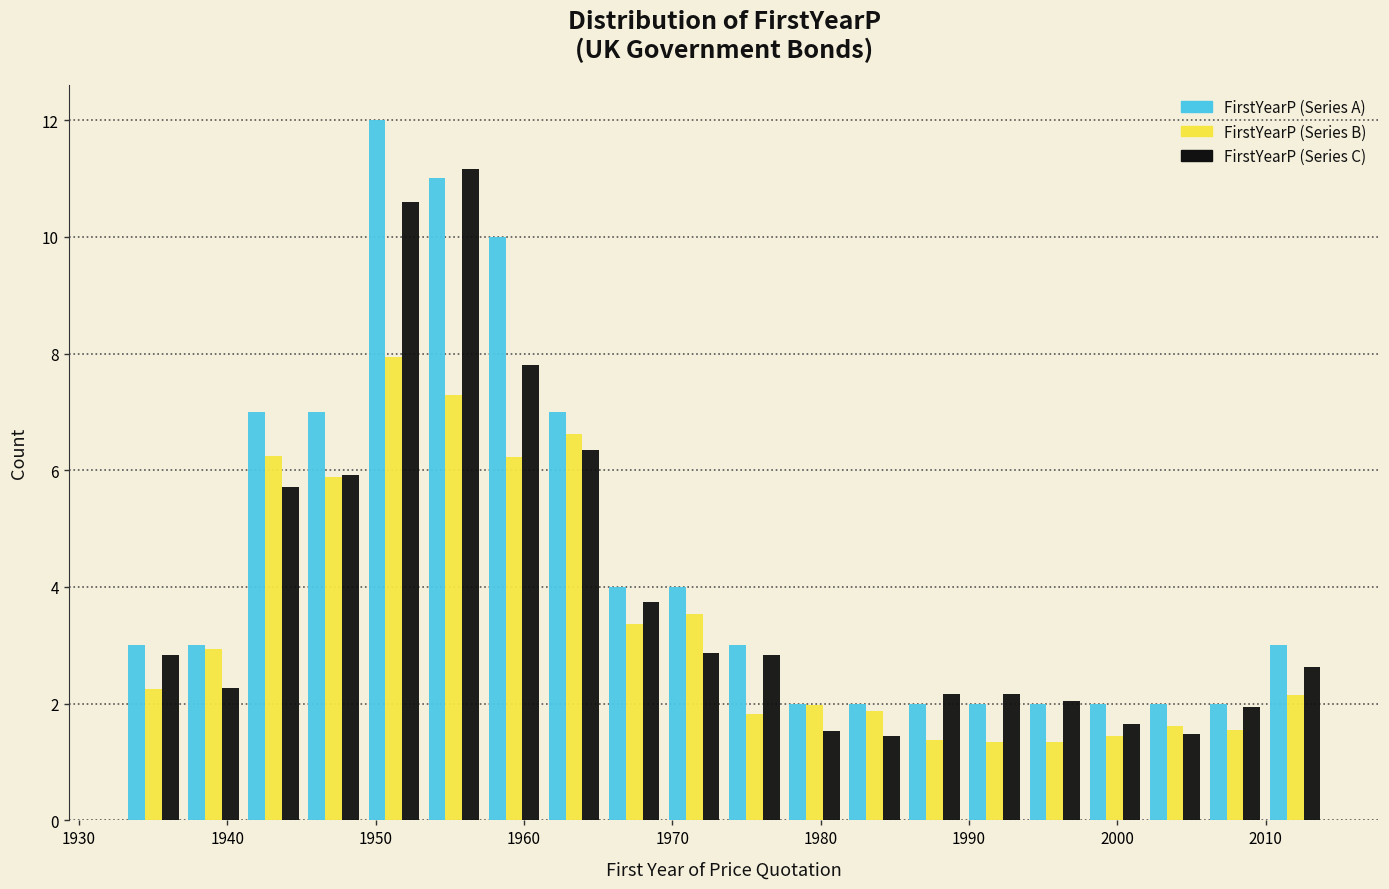

In the FirstYearP (Series C) series, which range on the x-axis has the tallest bar?

1953 to 1957